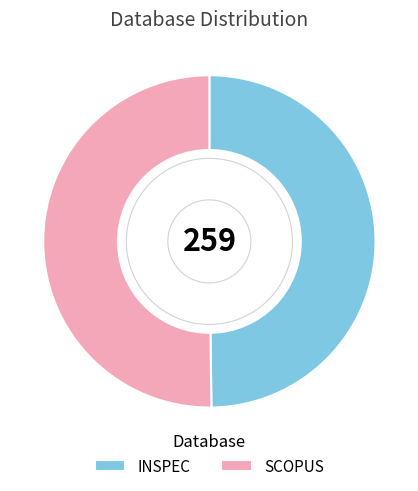

What is the ratio of the value at INSPEC to the value at SCOPUS?

1.0